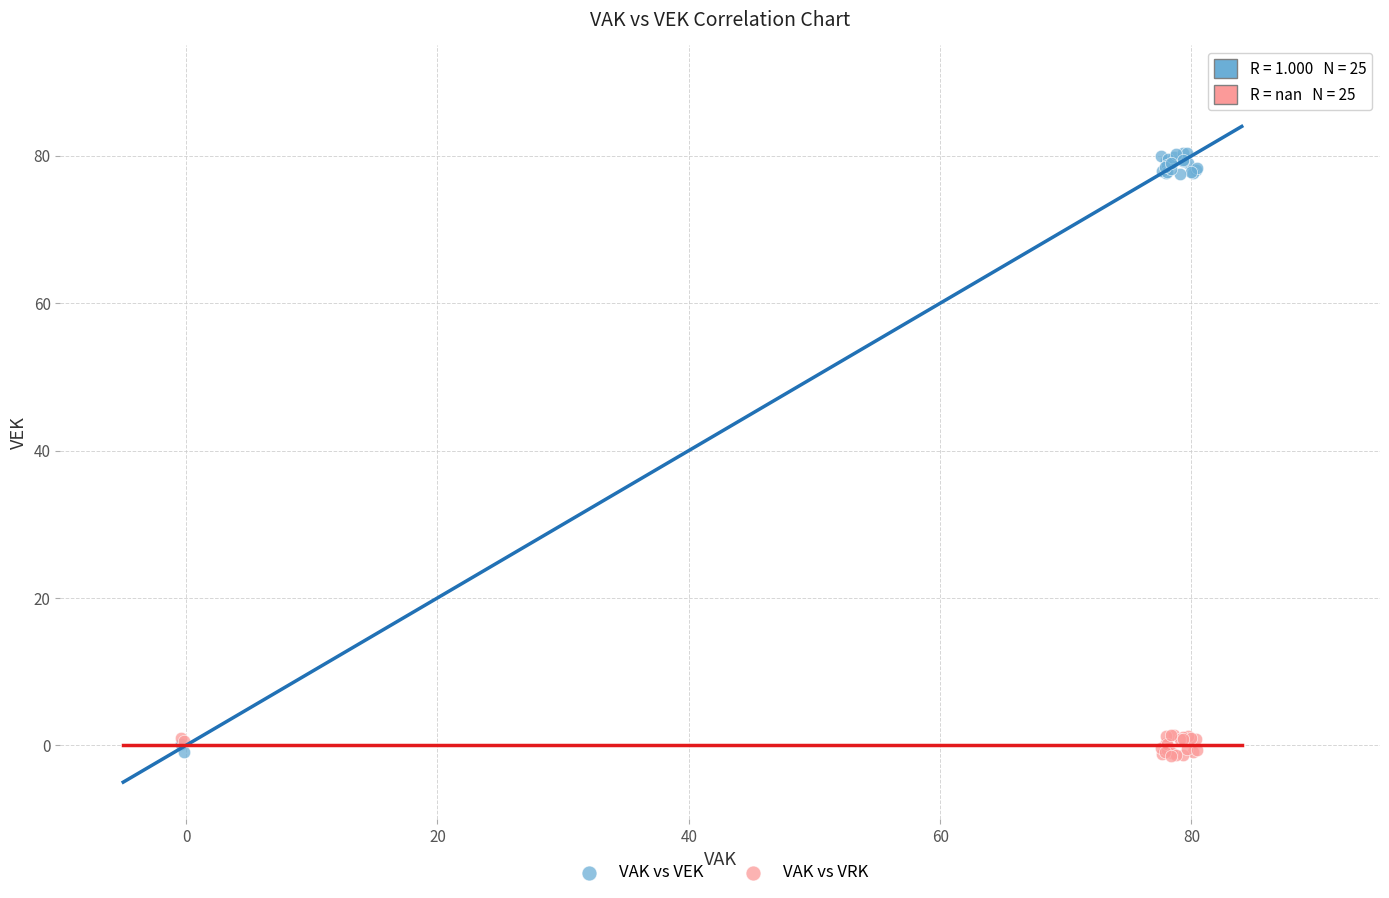

What is the X range (max minus min) for the scatter plot?

80.8